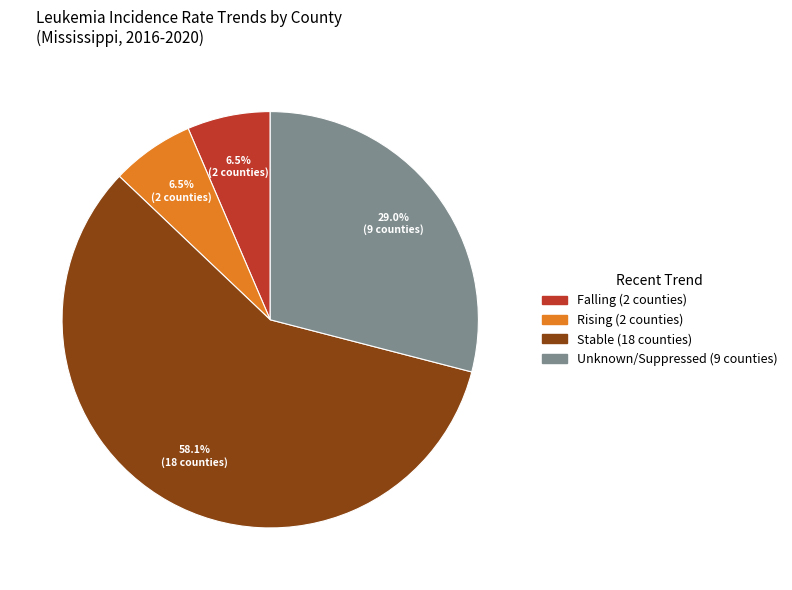

Is there a majority slice in this chart?

Yes